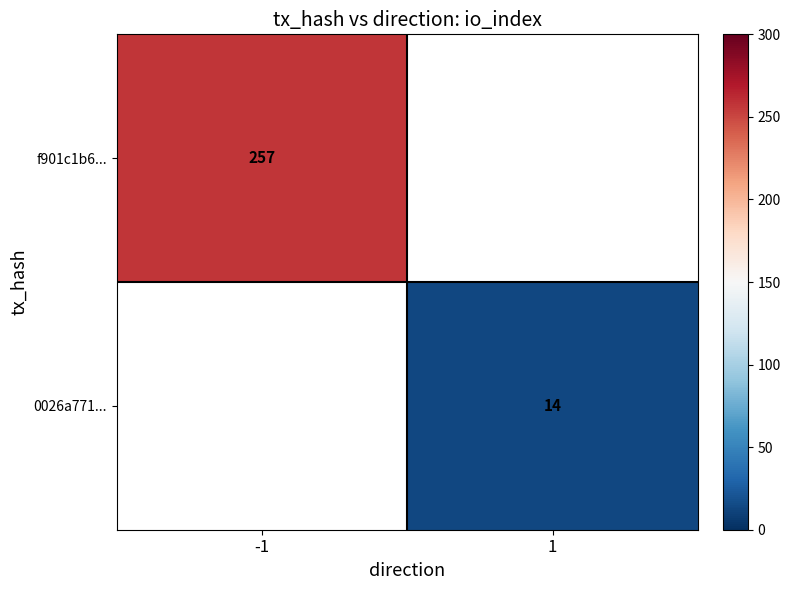

How many series are shown in this chart?

2